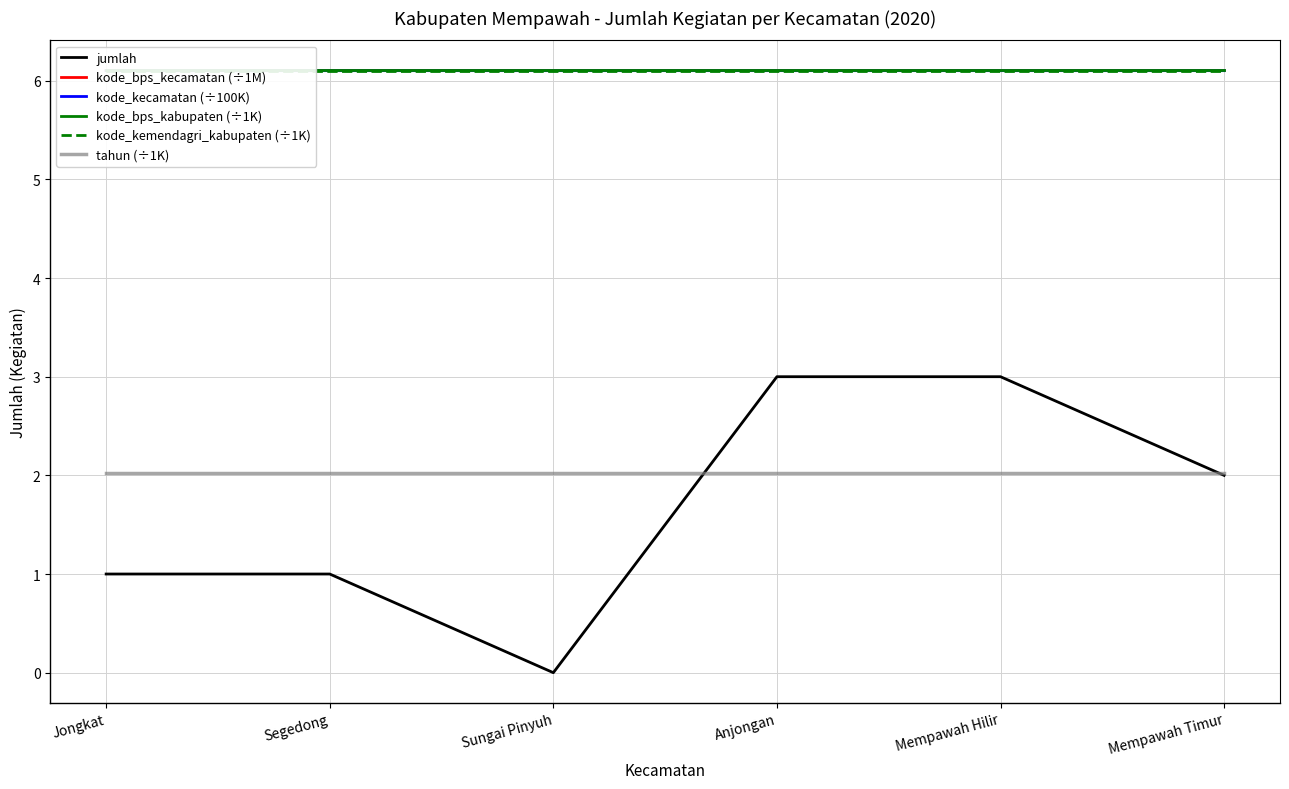

What is the sum of all jumlah values?

10.0